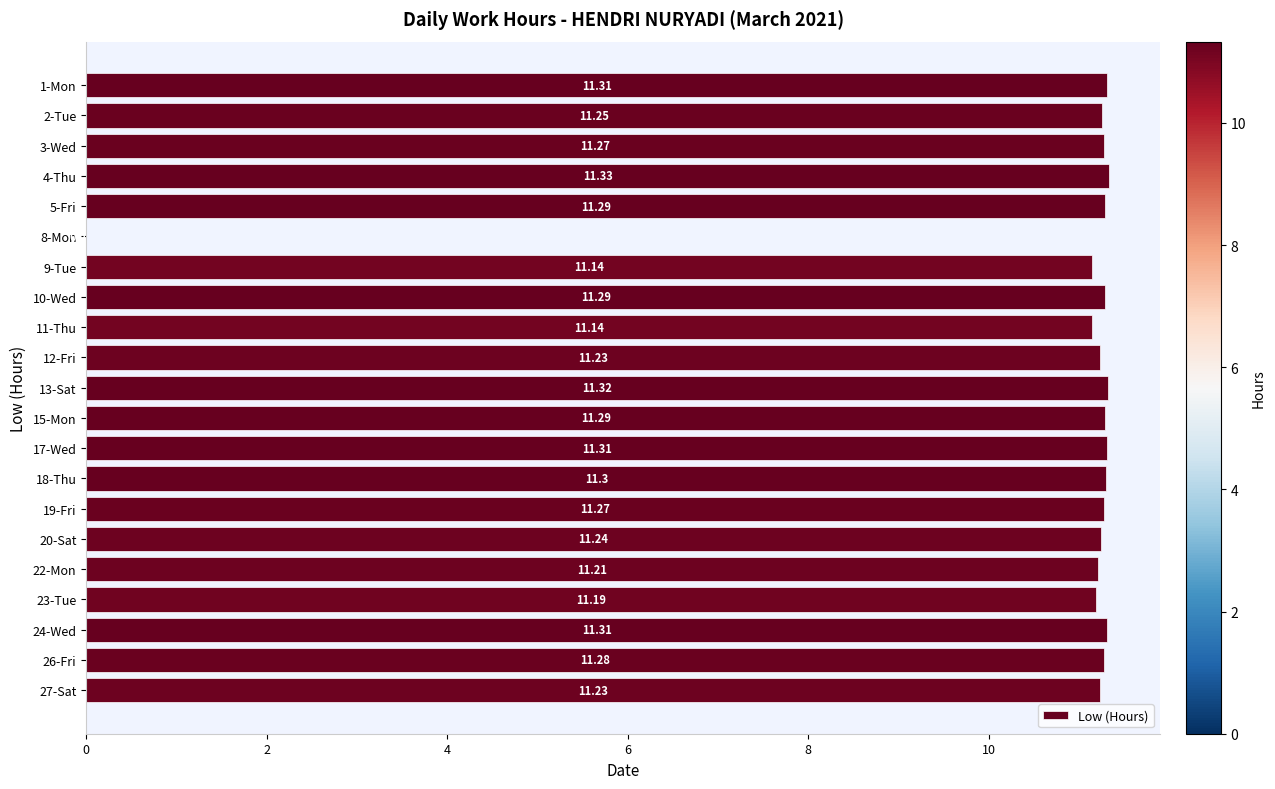

What is the sum of all values?

225.2